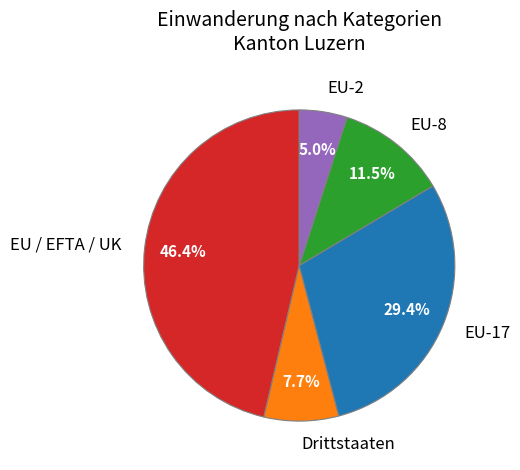

To the nearest percent, what percentage of the pie is EU-17?

29%